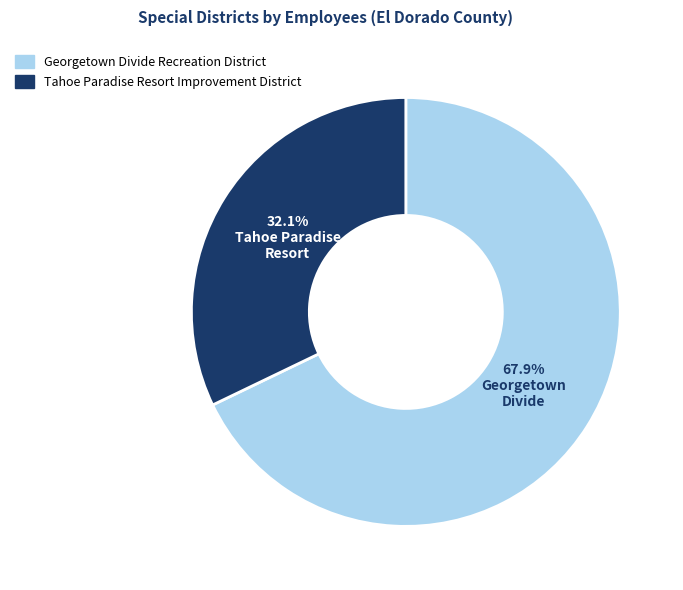

How many segments does this pie chart have?

2